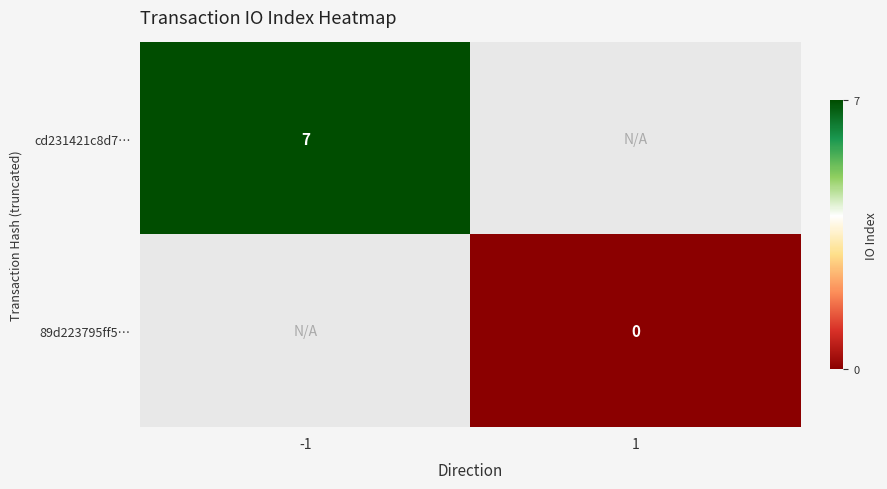

The value of cd231421c8d7… at -1 is 7. True or false?

True